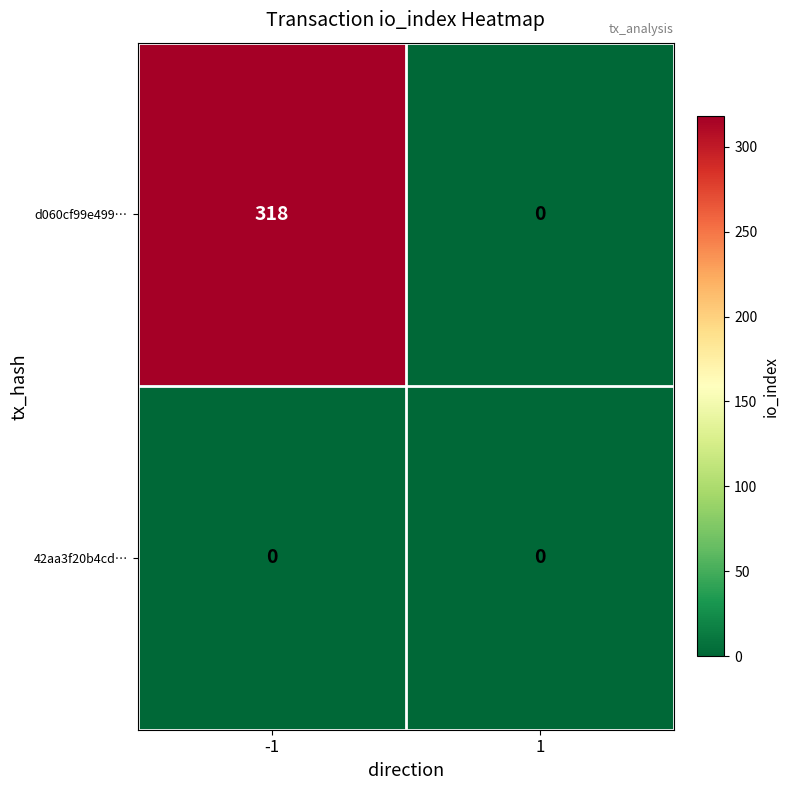

At -1, list the series in order from smallest to largest.

42aa3f20b4cd…, d060cf99e499…